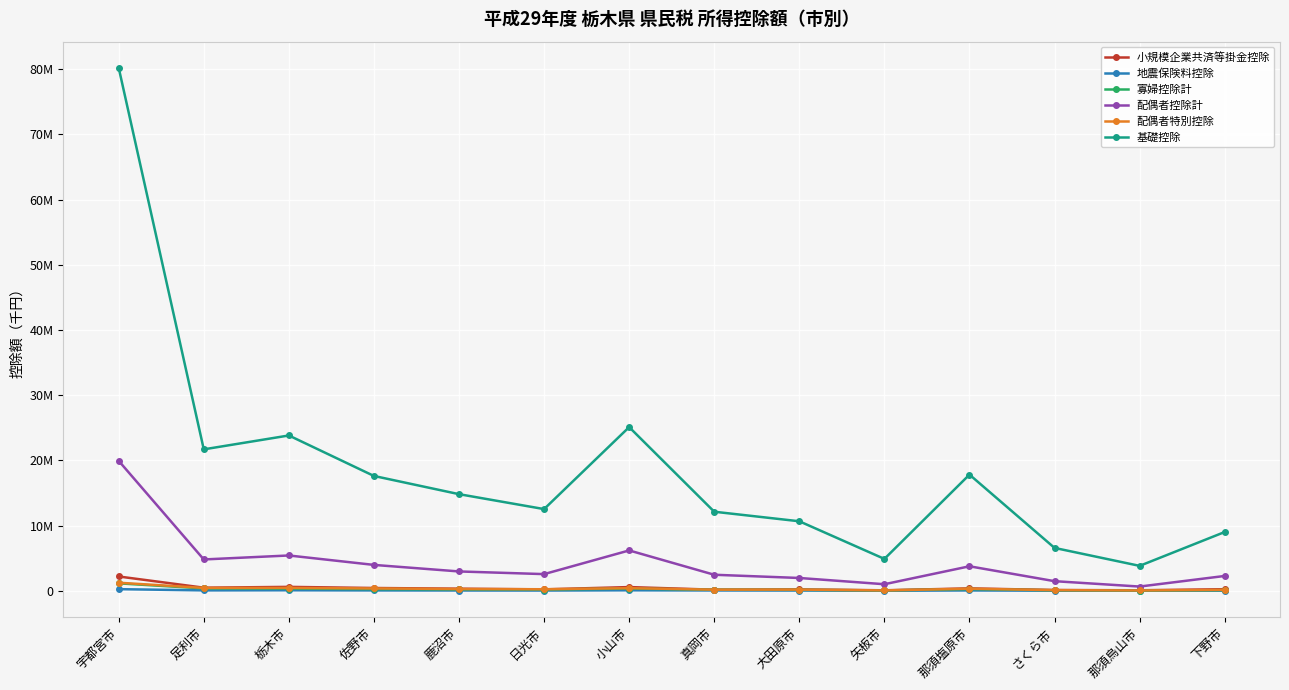

What is the label of the 6th point from the left?

日光市